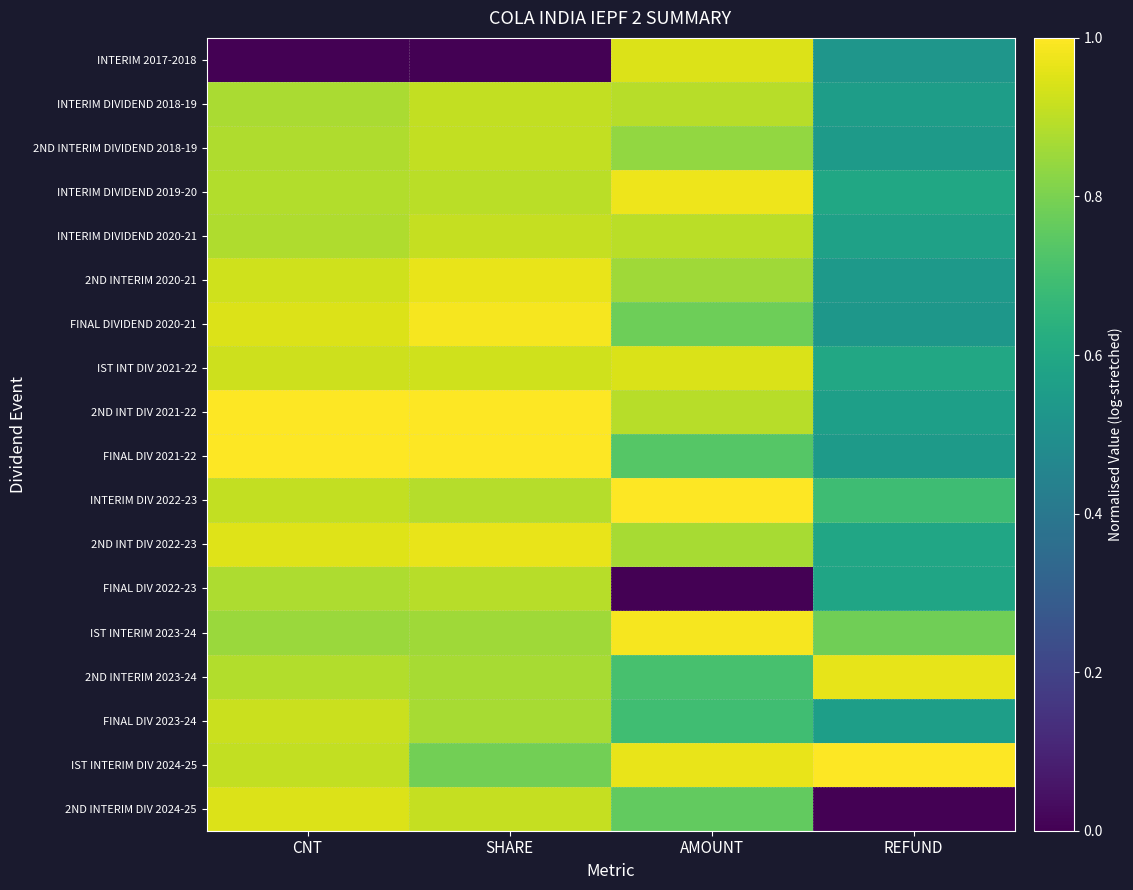

What is the total value across all series at REFUND?

10.8